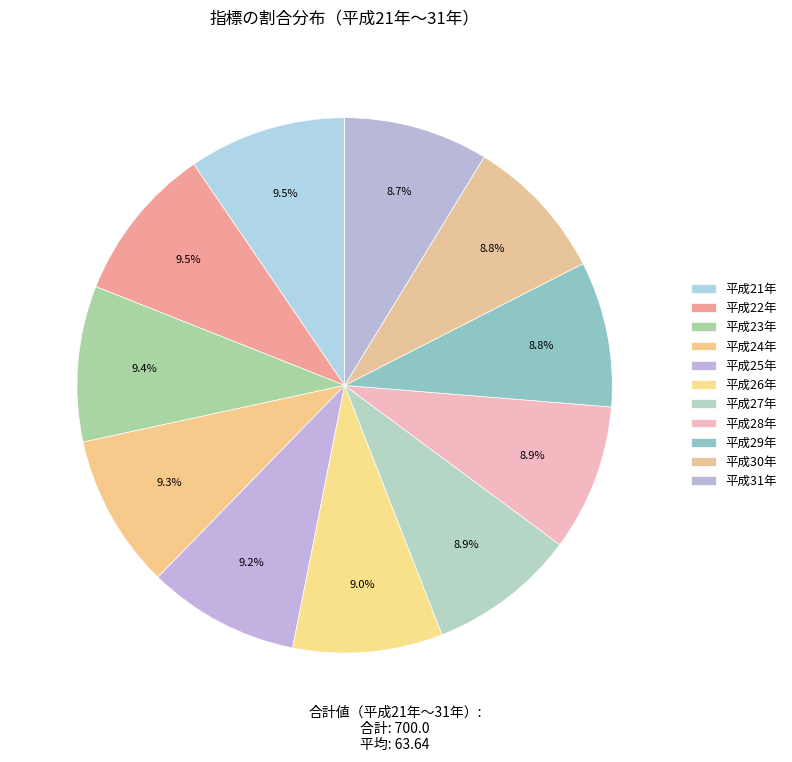

Which slice is the smallest?

平成31年